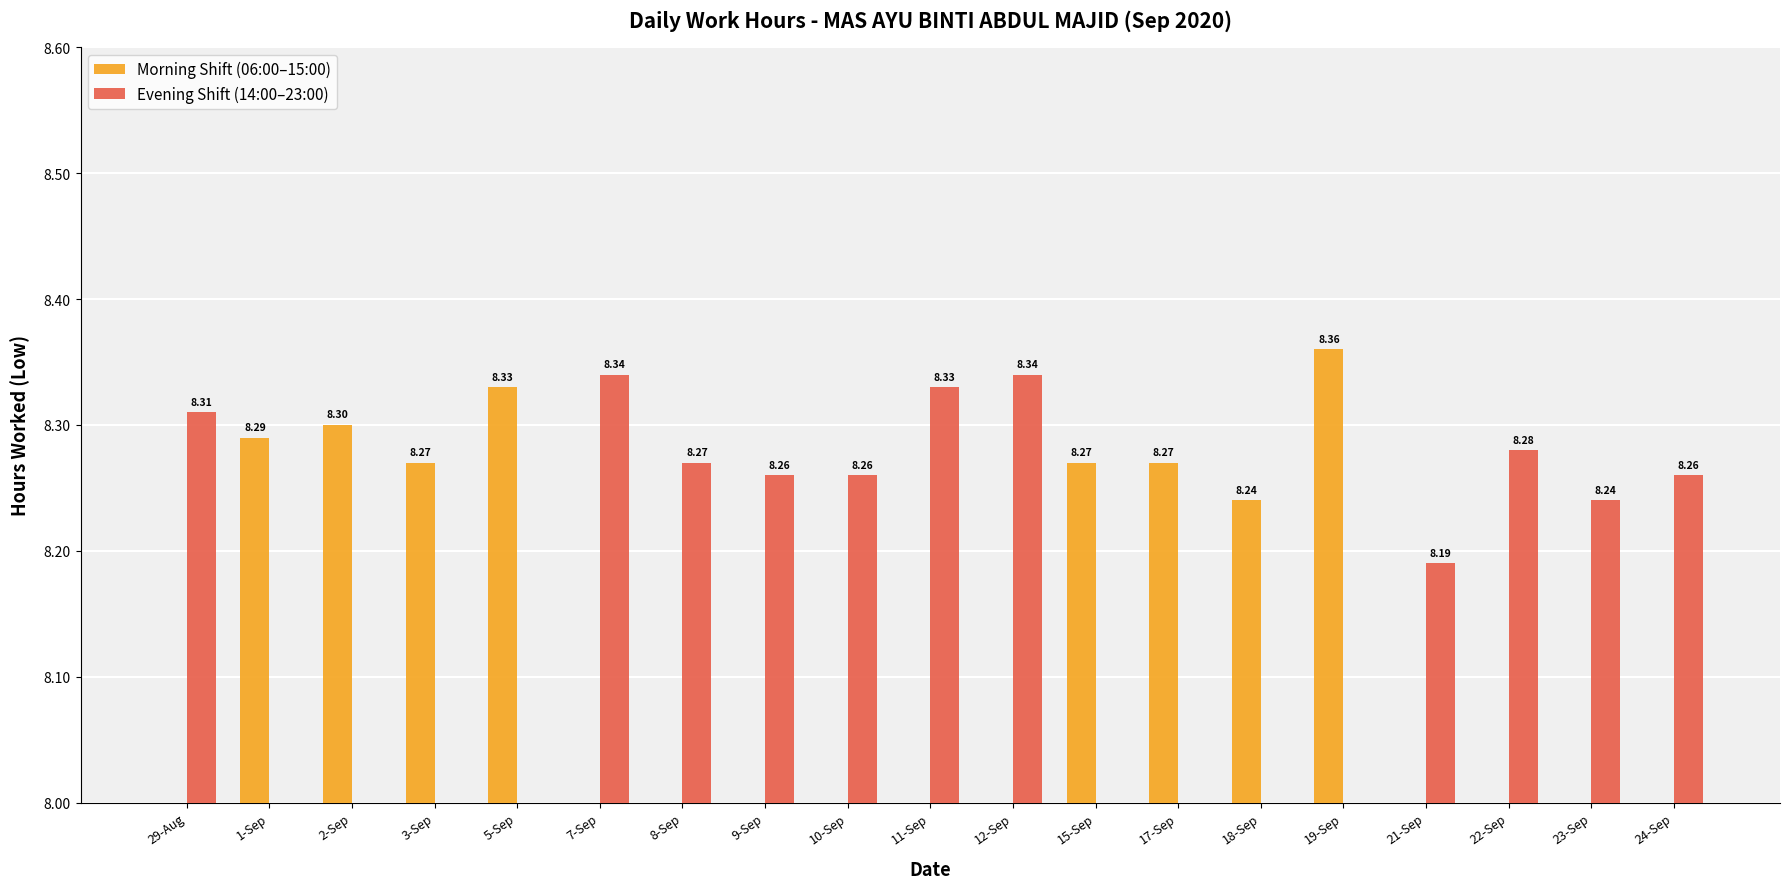

Which category has the lowest value in the Morning Shift (06:00–15:00) series?

29-Aug